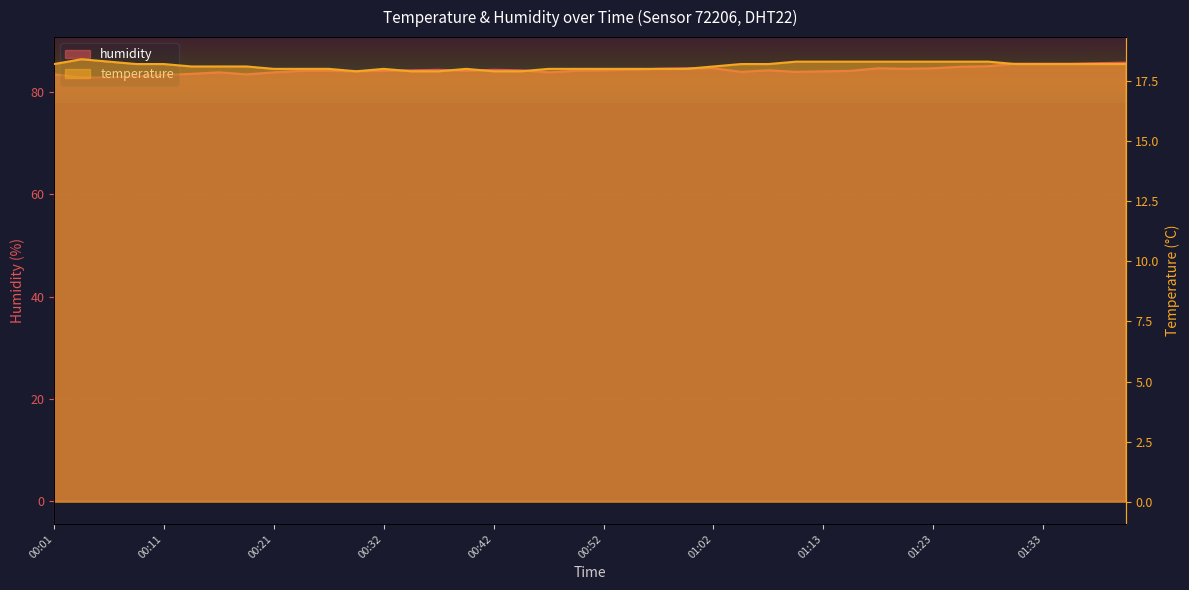

Which has a higher value, 01:23 or 01:02?

01:23